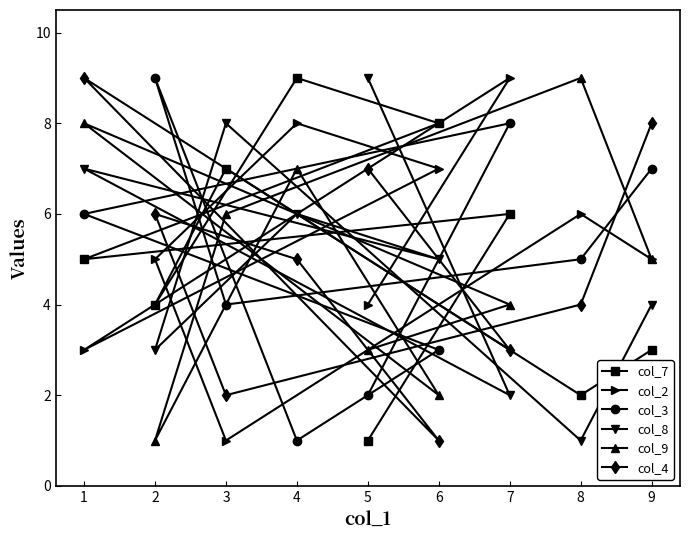

What is the greatest value displayed?

9